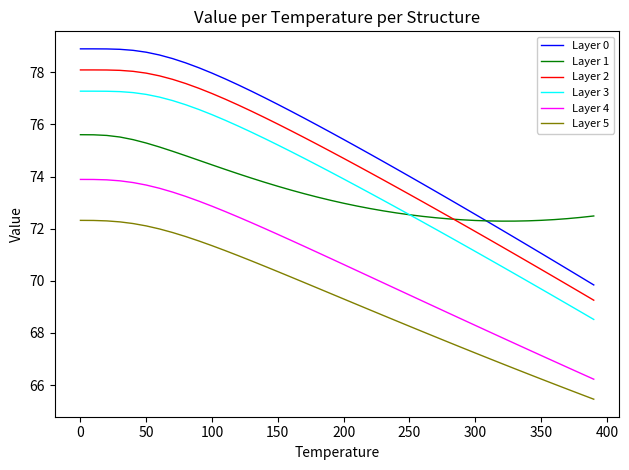

Which series has the largest total across all categories?

Layer 0